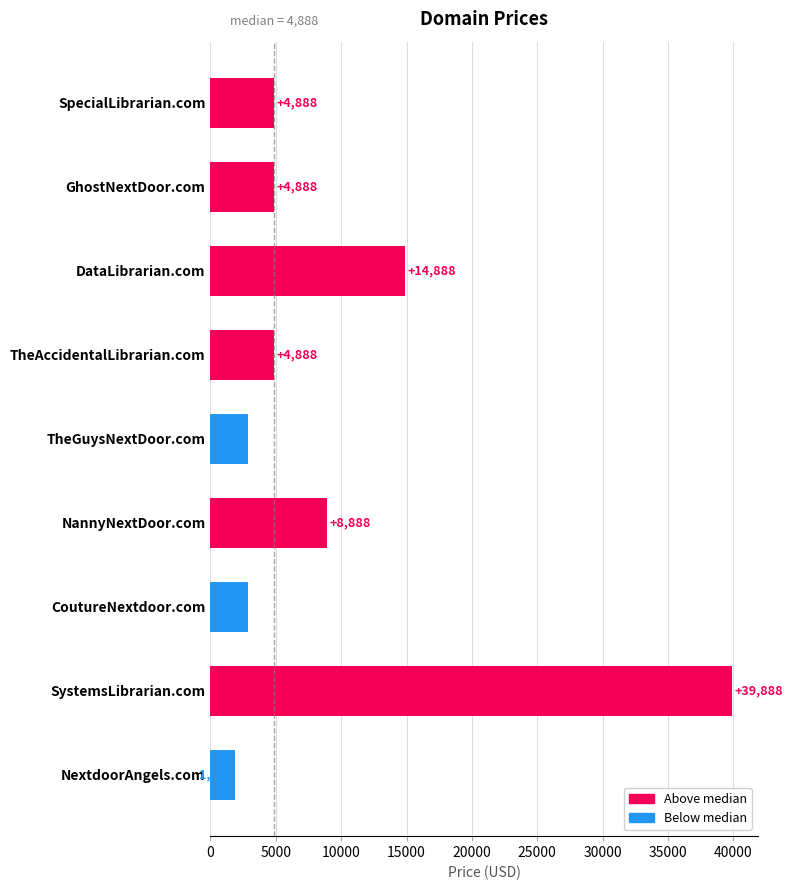

Which label corresponds to the smallest value in the chart?

NextdoorAngels.com